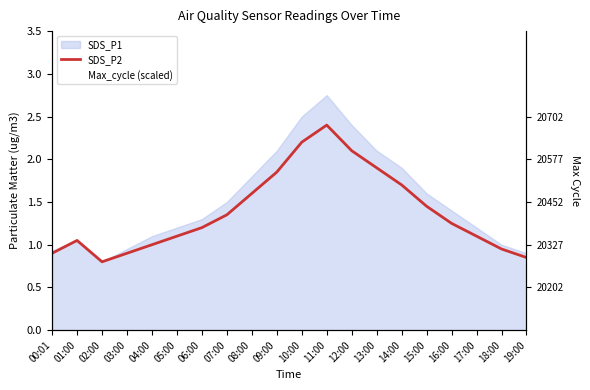

Between which two adjacent categories do SDS_P2 and Max_cycle (scaled) first intersect?

00:01 and 01:00